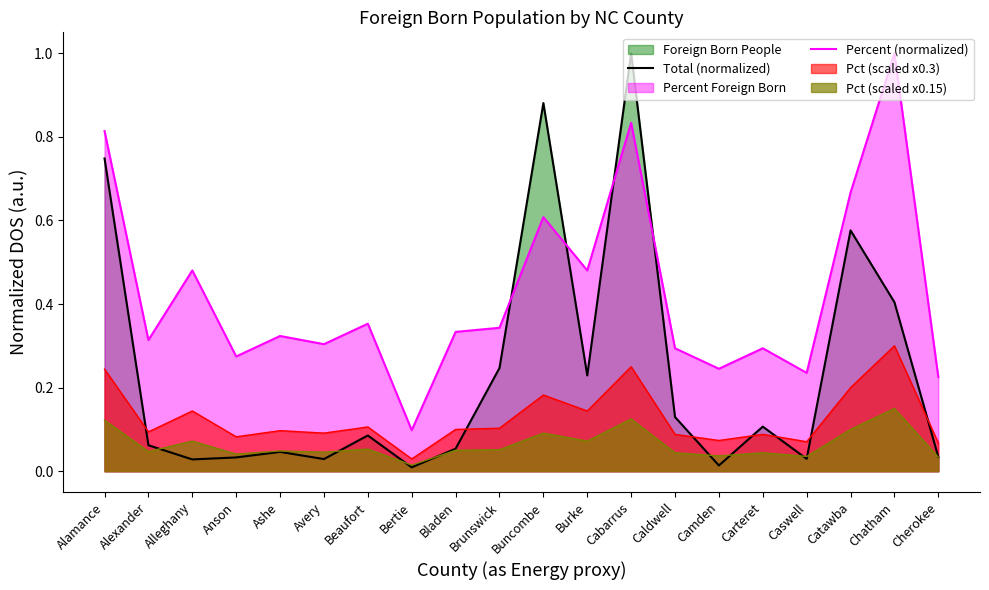

Reading left to right, transcribe all the data shown in this chart.

Total (normalized): Alamance=0.7	Alexander=0.1	Alleghany=0.0	Anson=0.0	Ashe=0.0	Avery=0.0	Beaufort=0.1	Bertie=0.0	Bladen=0.1	Brunswick=0.2	Buncombe=0.9	Burke=0.2	Cabarrus=1.0	Caldwell=0.1	Camden=0.0	Carteret=0.1	Caswell=0.0	Catawba=0.6	Chatham=0.4	Cherokee=0.0
Percent (normalized): Alamance=0.8	Alexander=0.3	Alleghany=0.5	Anson=0.3	Ashe=0.3	Avery=0.3	Beaufort=0.4	Bertie=0.1	Bladen=0.3	Brunswick=0.3	Buncombe=0.6	Burke=0.5	Cabarrus=0.8	Caldwell=0.3	Camden=0.2	Carteret=0.3	Caswell=0.2	Catawba=0.7	Chatham=1.0	Cherokee=0.2